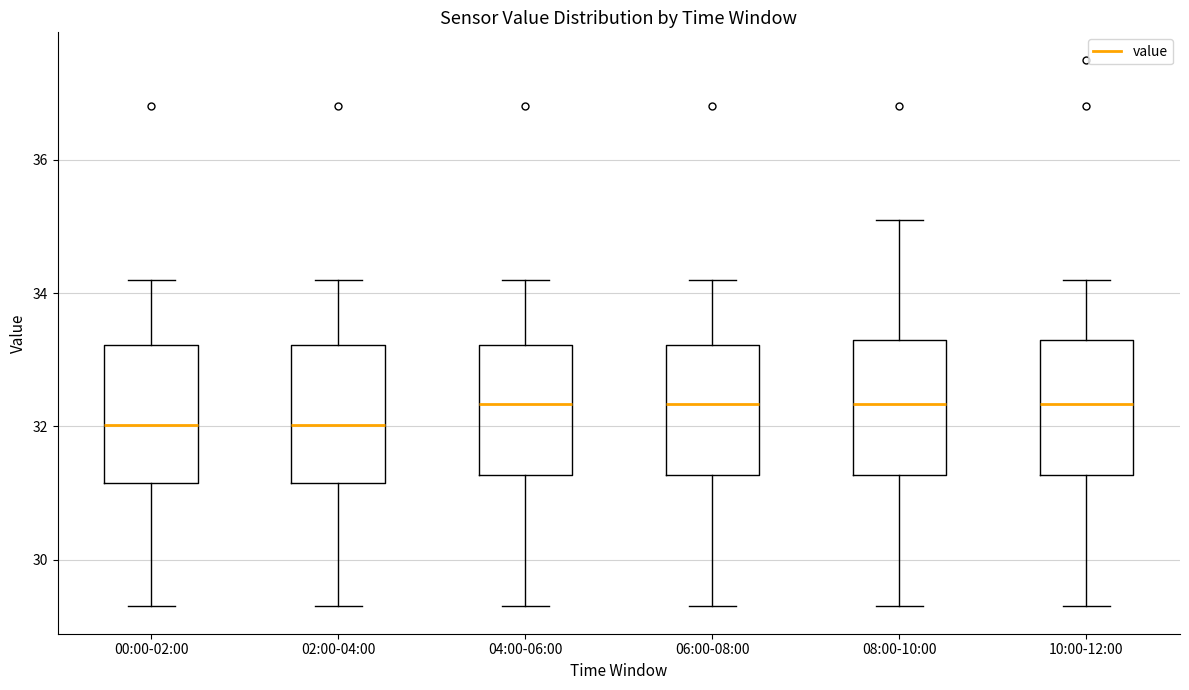

Reading left to right, read every box against the y-axis: the position of its median line, the range the box covers, and the ends of its whiskers. The values are not printed on the chart, so give them approximately, as read against the axis.

00:00-02:00: median 32.0, box 31.2 to 33.2, whiskers 29.4 to 34.2
02:00-04:00: median 32.0, box 31.2 to 33.2, whiskers 29.4 to 34.2
04:00-06:00: median 32.4, box 31.2 to 33.2, whiskers 29.4 to 34.2
06:00-08:00: median 32.4, box 31.2 to 33.2, whiskers 29.4 to 34.2
08:00-10:00: median 32.4, box 31.2 to 33.2, whiskers 29.4 to 35.2
10:00-12:00: median 32.4, box 31.2 to 33.2, whiskers 29.4 to 34.2